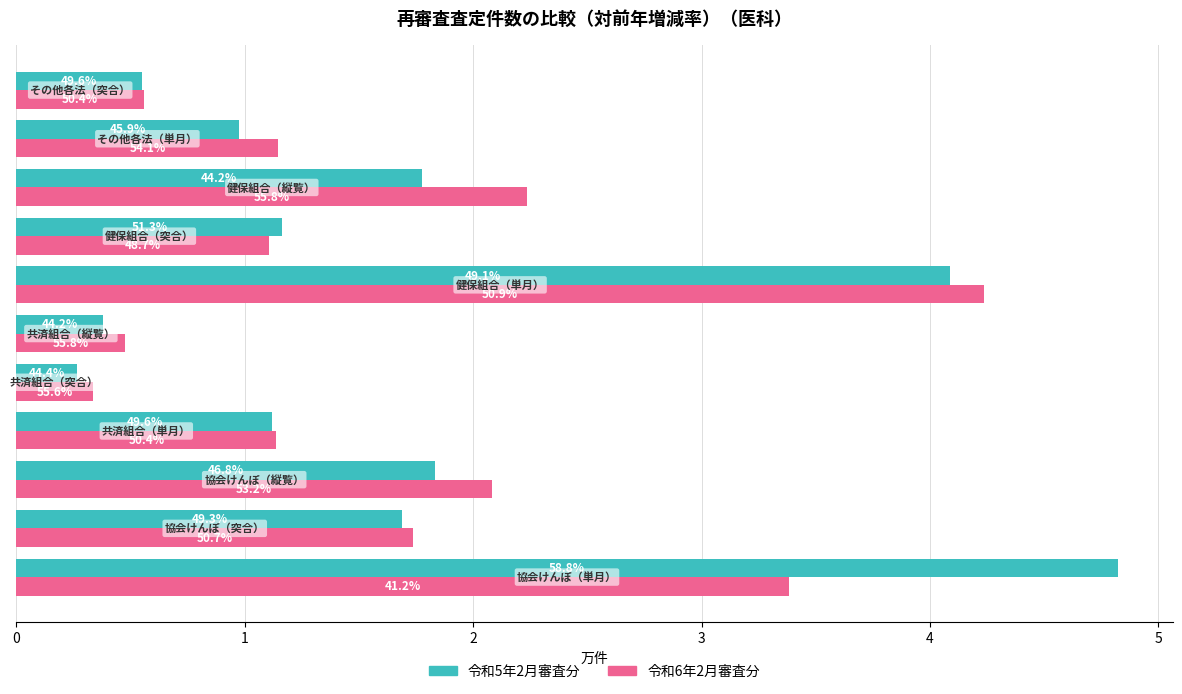

What are all the series names shown in the legend?

令和5年2月審査分, 令和6年2月審査分